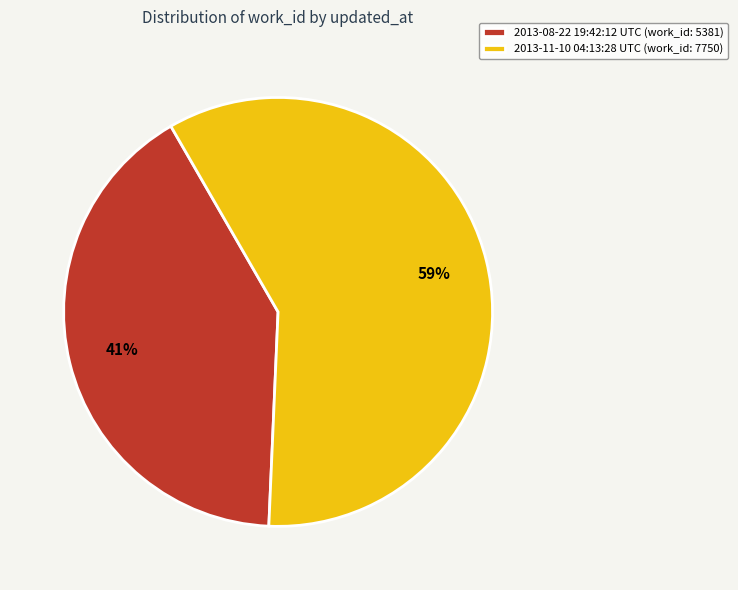

To the nearest percent, what percentage of the pie is 2013-08-22 19:42:12 UTC?

41%